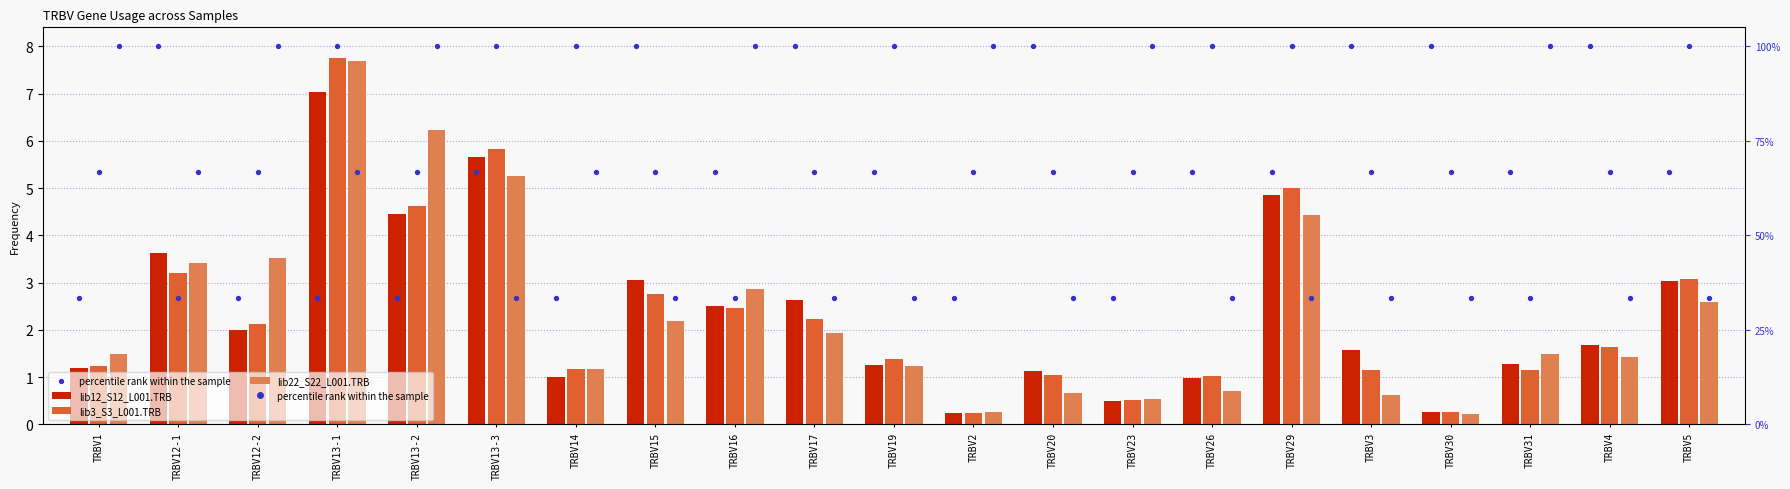

At which category is the sum across all series the highest?

TRBV13-1